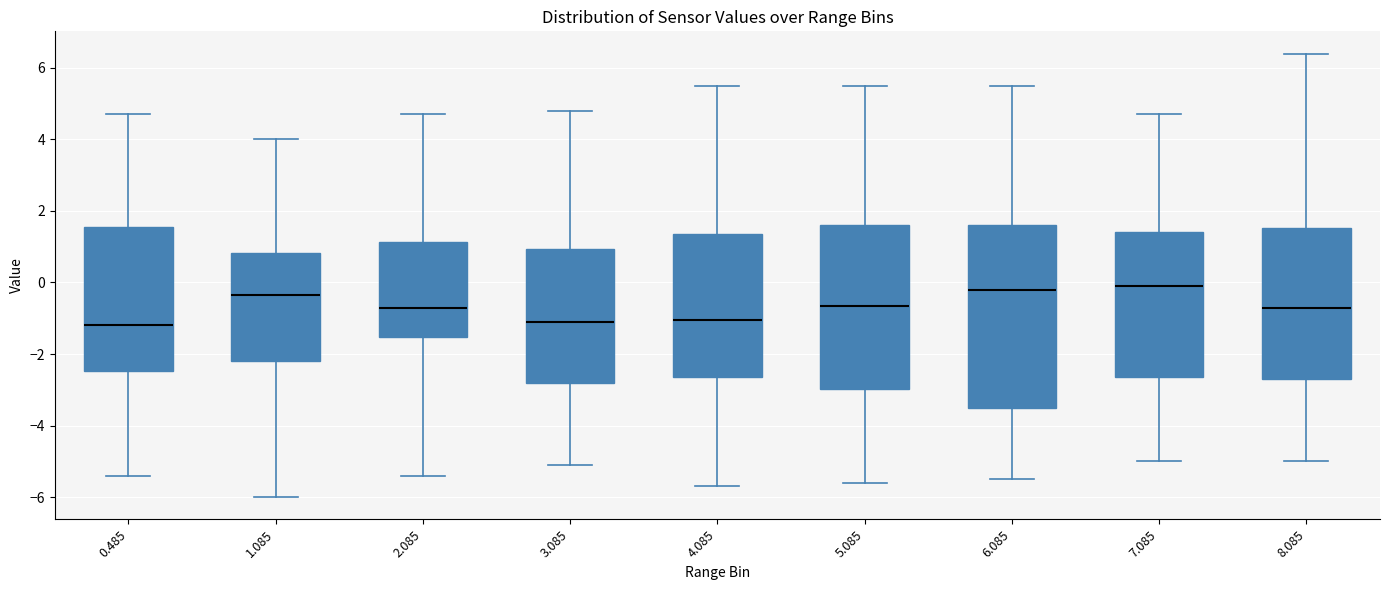

Reading left to right, read every box against the y-axis: the position of its median line, the range the box covers, and the ends of its whiskers. The values are not printed on the chart, so give them approximately, as read against the axis.

0.485: median -1.2, box -2.4 to 1.6, whiskers -5.4 to 4.8
1.085: median -0.4, box -2.2 to 0.8, whiskers -6.0 to 4.0
2.085: median -0.6, box -1.6 to 1.2, whiskers -5.4 to 4.8
3.085: median -1.0, box -2.8 to 1.0, whiskers -5.0 to 4.8
4.085: median -1.0, box -2.6 to 1.4, whiskers -5.6 to 5.6
5.085: median -0.6, box -3.0 to 1.6, whiskers -5.6 to 5.6
6.085: median -0.2, box -3.4 to 1.6, whiskers -5.4 to 5.6
7.085: median 0.0, box -2.6 to 1.4, whiskers -5.0 to 4.8
8.085: median -0.6, box -2.6 to 1.6, whiskers -5.0 to 6.4